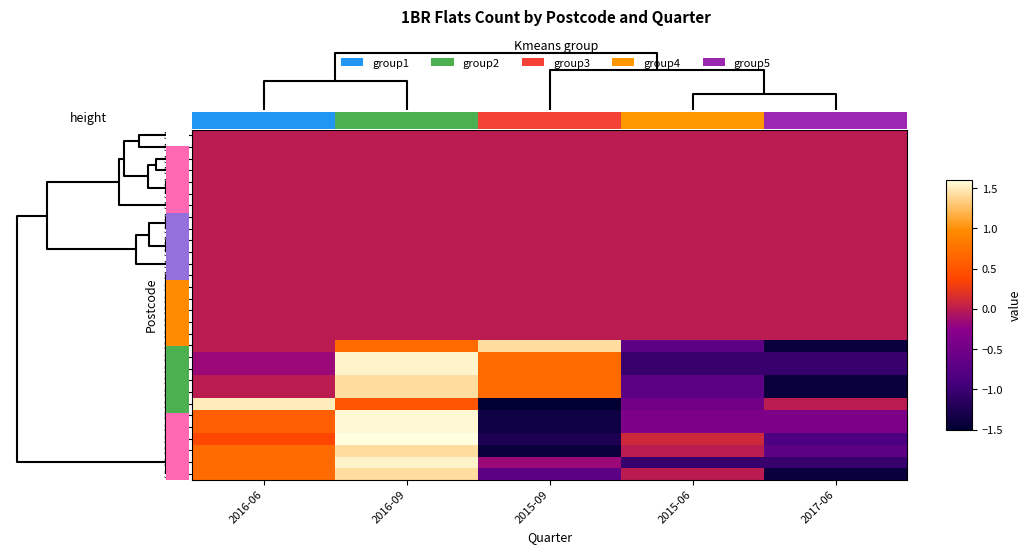

The value of 5023 at 2017-06 is 0.0. True or false?

True